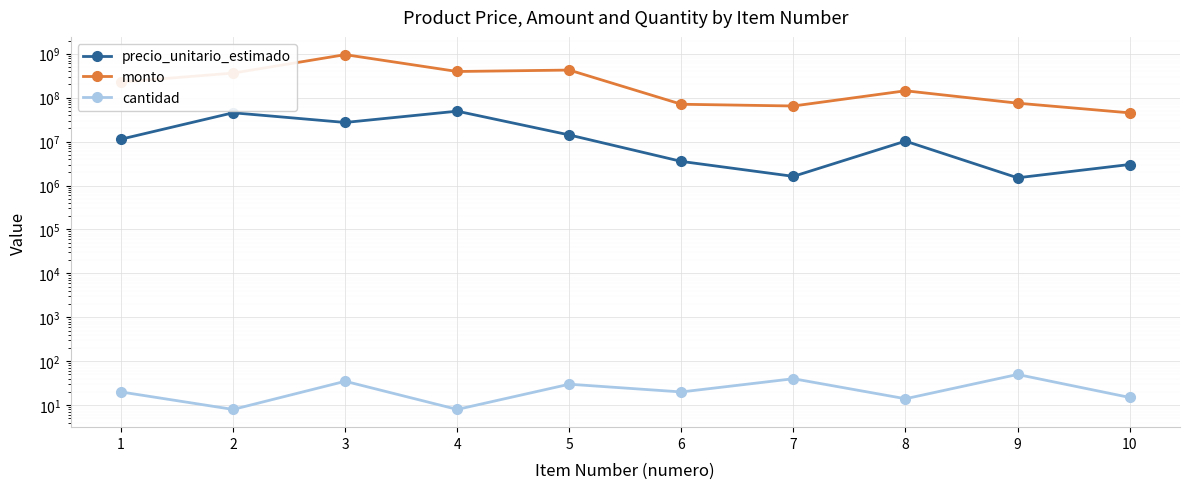

Rank the series by their maximum value, from highest to lowest.

monto, precio_unitario_estimado, cantidad